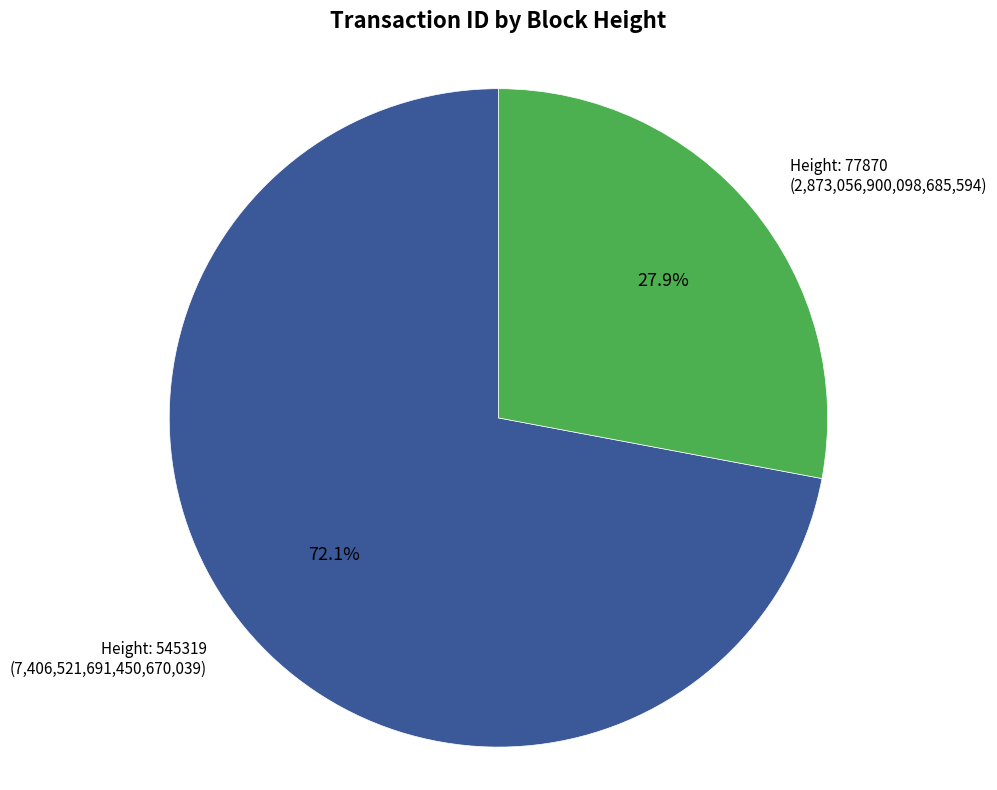

Is there any slice that represents more than half of the pie?

Yes